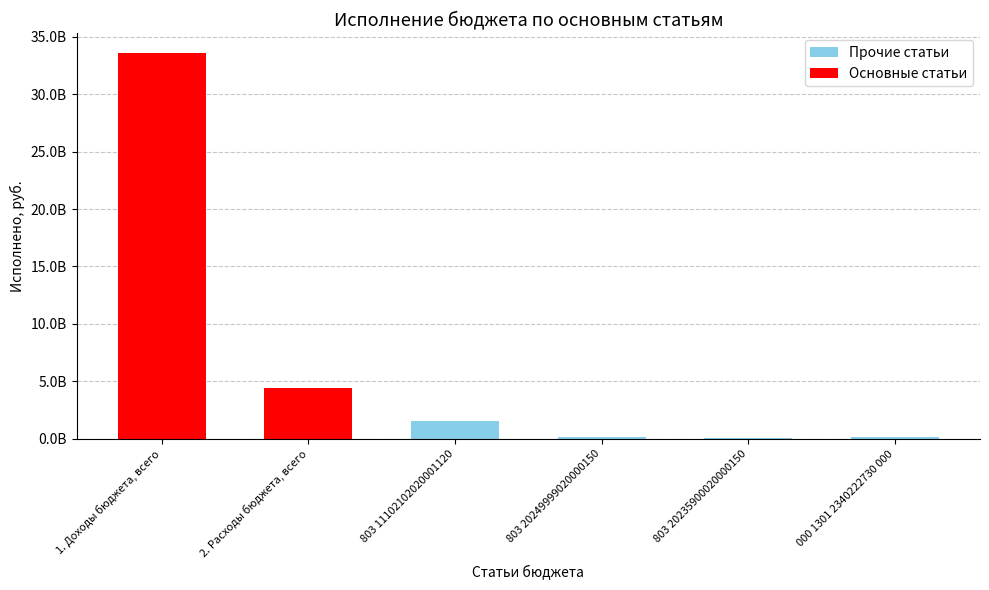

Does the chart contain any negative values?

No